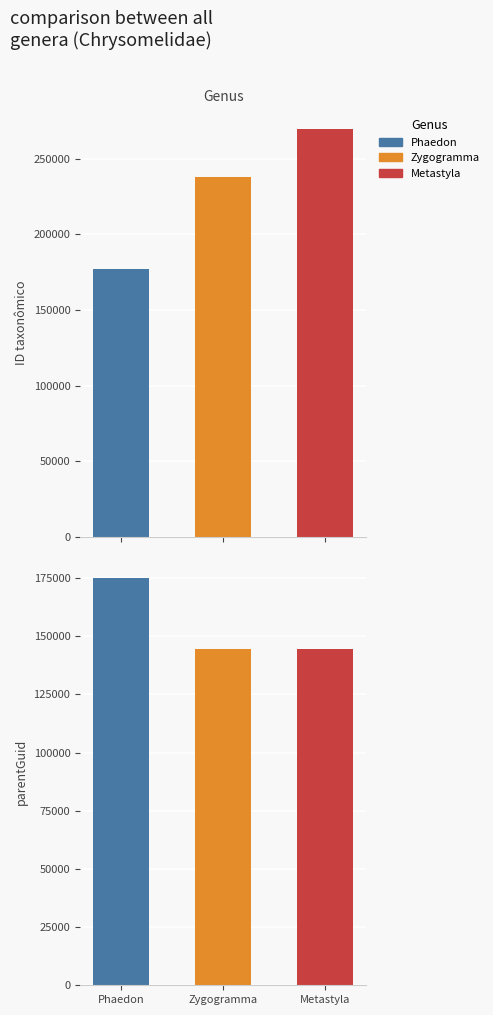

Rank the categories by Metastyla value from highest to lowest.

ID taxonômico, parentGuid